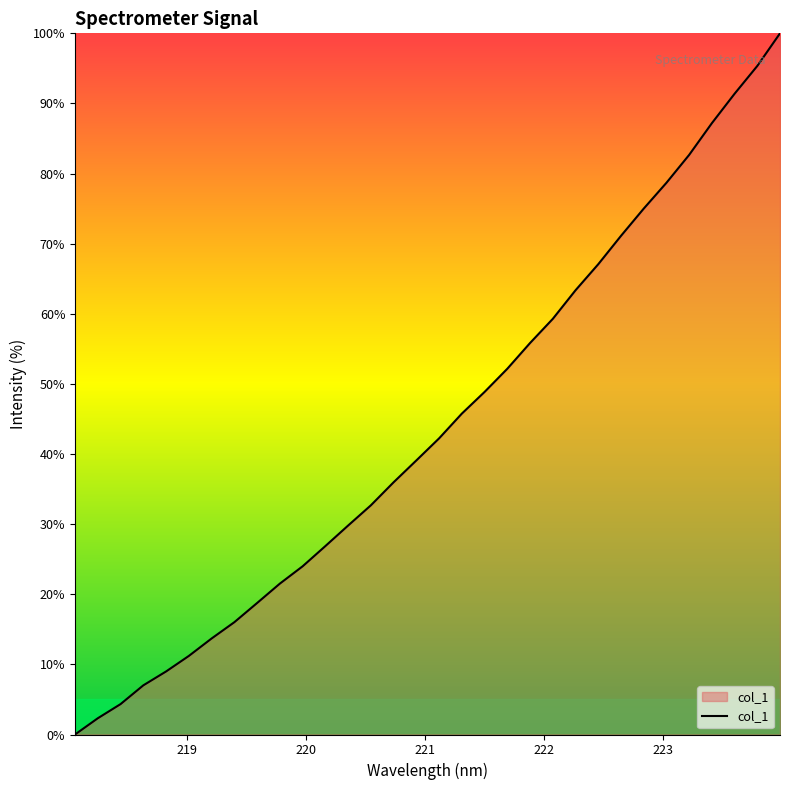

What is the difference between the maximum and minimum values?

100.0